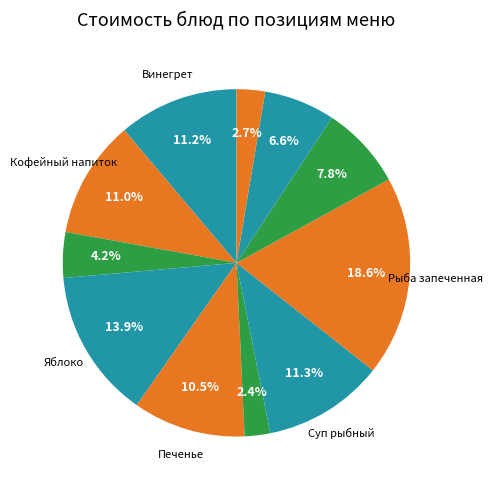

How many slices are in this pie chart?

11